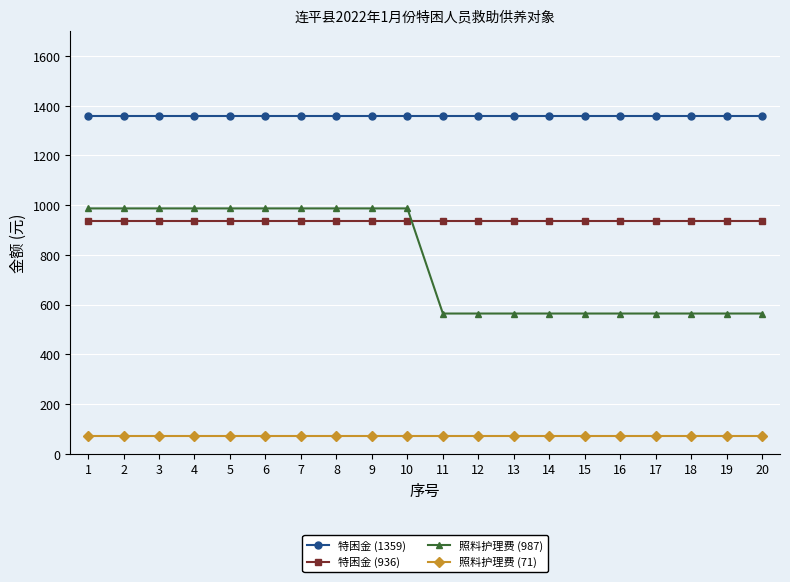

What is the value of the 照料护理费 (71) point at the 9th from the left?

71